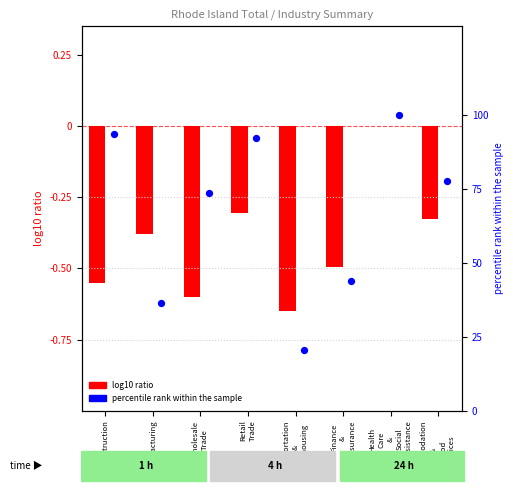

What is the total value across all series at Retail
Trade?

92.0